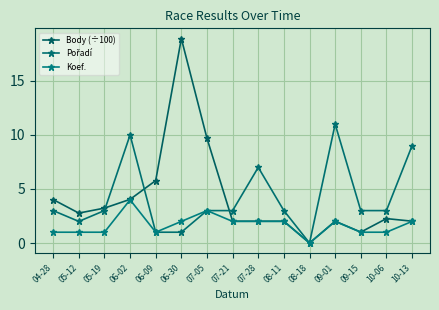

What is the sum of all Koef. values?

25.0